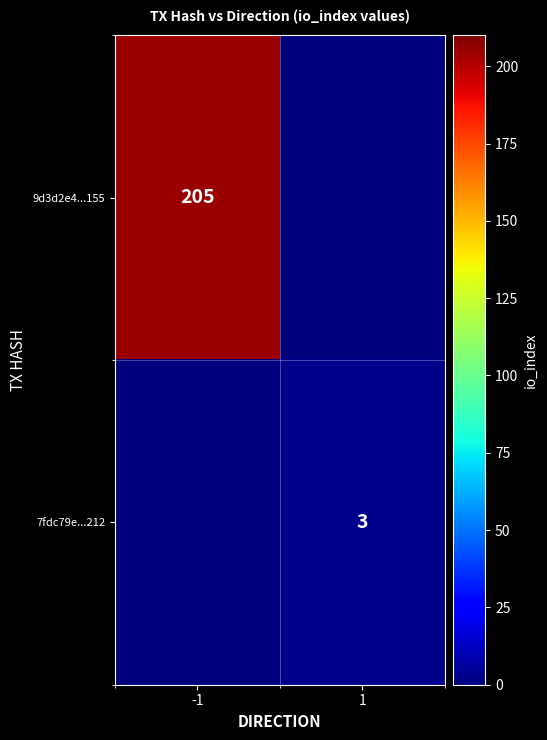

What is the total value across all series at 1?

3